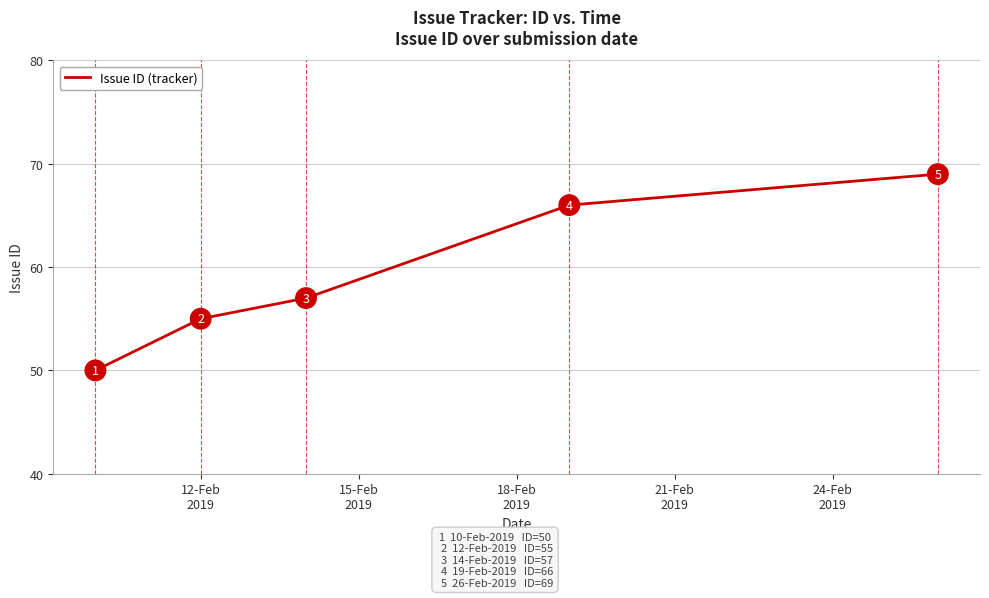

What is the difference between the maximum and second lowest values?

14